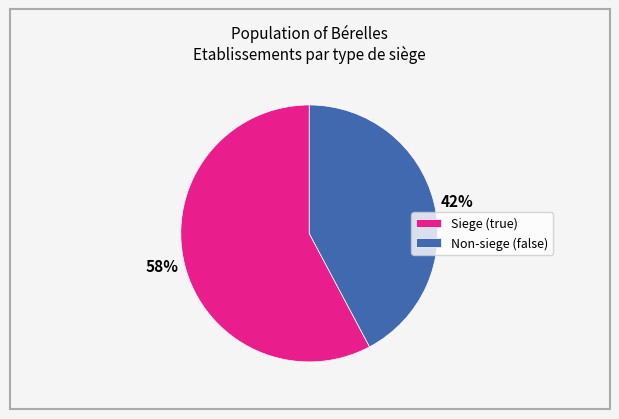

Is there a majority slice in this chart?

Yes